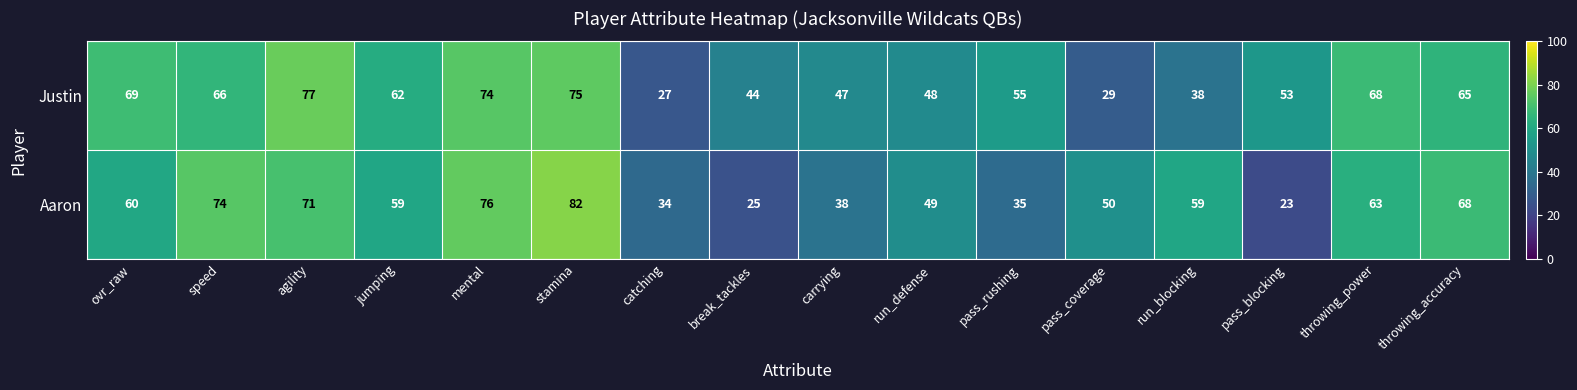

At which category is the sum across all series the highest?

stamina